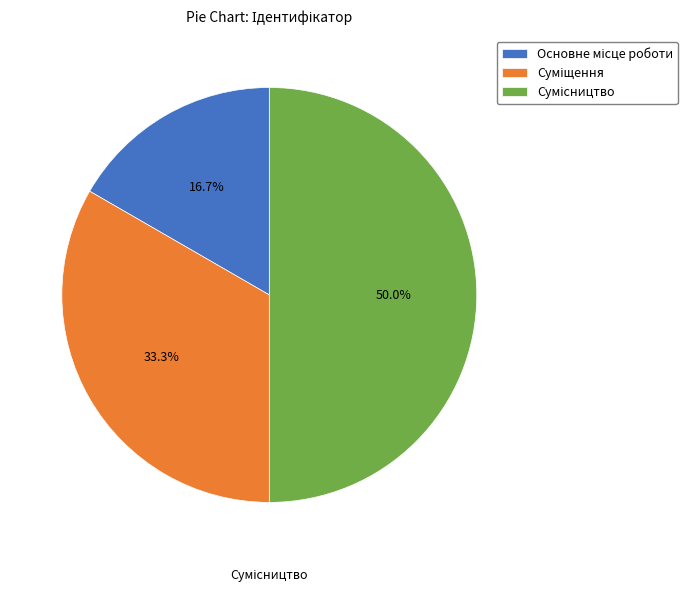

Which category has the biggest portion of the pie?

Сумісництво